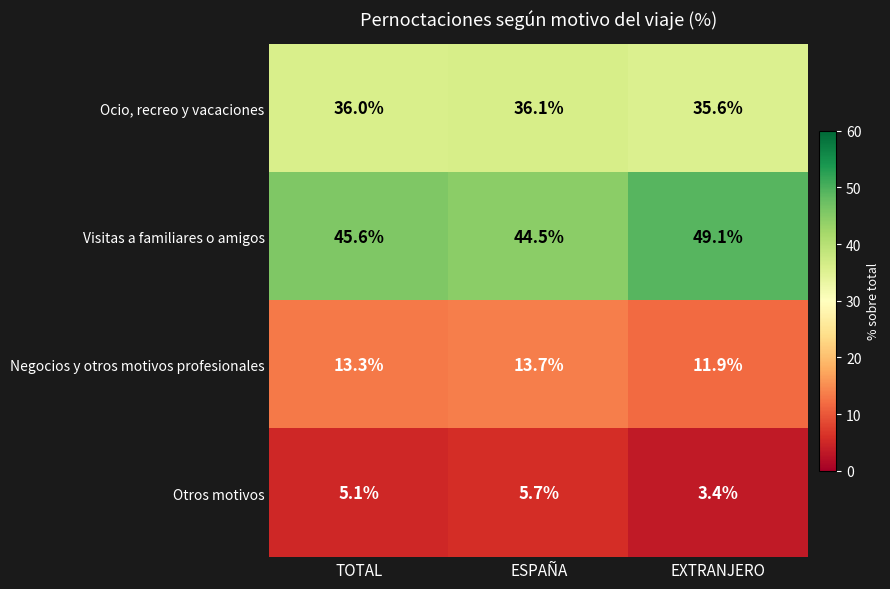

The Otros motivos series shows 2.3 at EXTRANJERO. True or false?

False